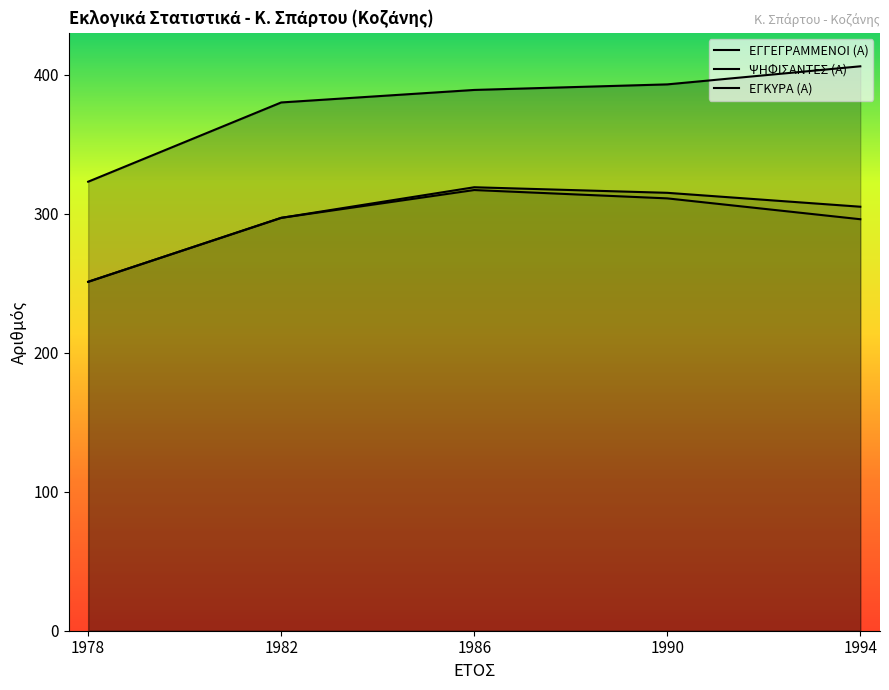

What is the total value across all series at 1994?

1007